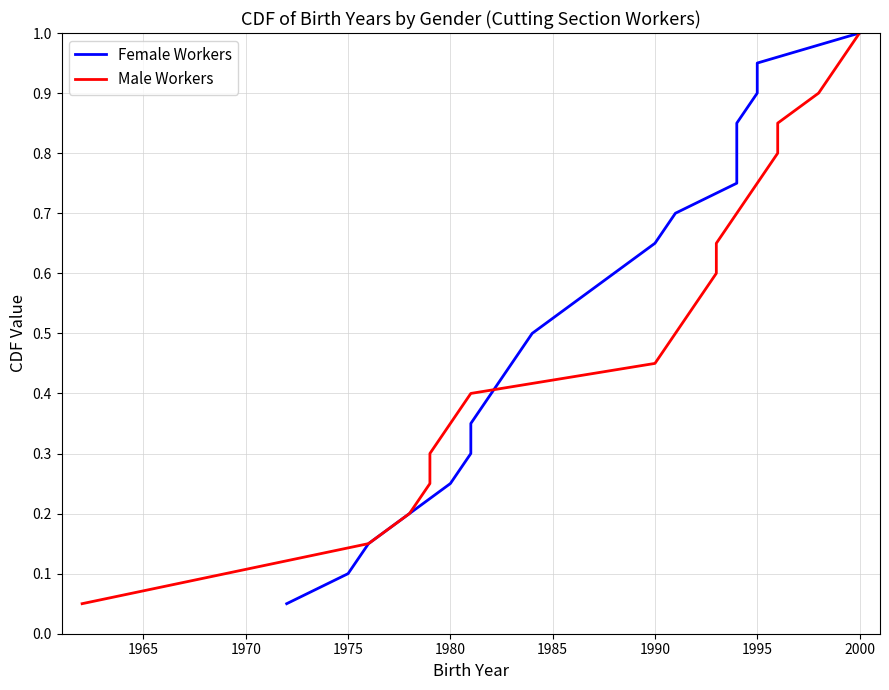

What is the maximum value shown in the chart?

1.0